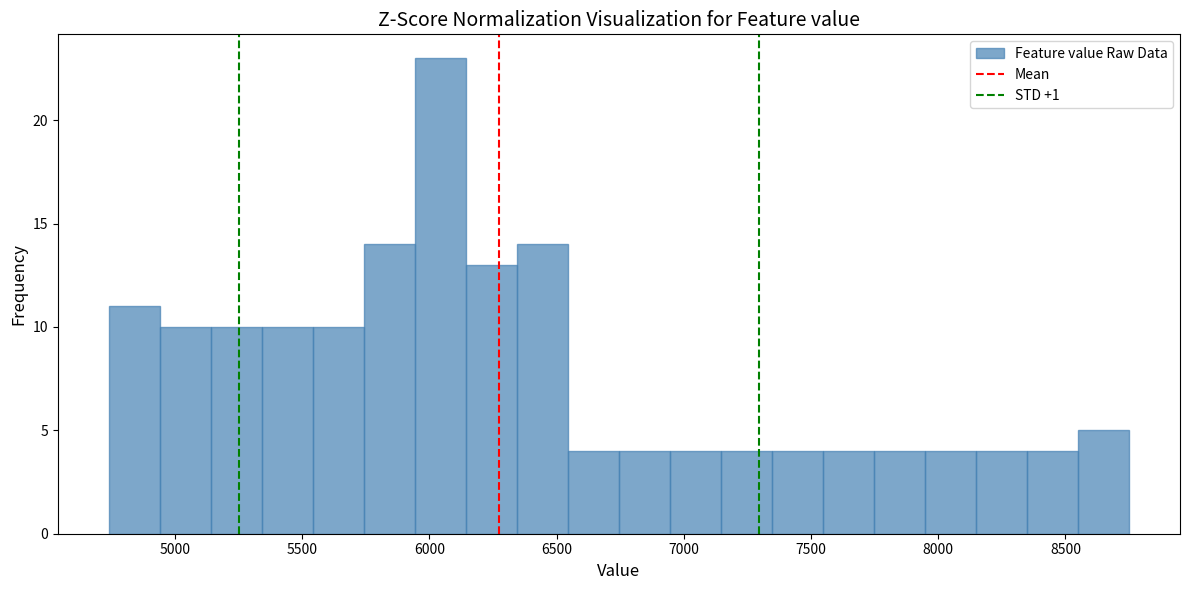

Reading left to right, list every bar in this chart as the range it spans on the x-axis followed by its height. Neither the bar edges nor the heights are printed on the chart, so give them approximately, as read against the axes.

4750 to 4950: 11
4950 to 5150: 10
5150 to 5350: 10
5350 to 5550: 10
5550 to 5750: 10
5750 to 5950: 14
5950 to 6150: 23
6150 to 6350: 13
6350 to 6550: 14
6550 to 6750: 4
6750 to 6950: 4
6950 to 7150: 4
7150 to 7350: 4
7350 to 7550: 4
7550 to 7750: 4
7750 to 7950: 4
7950 to 8150: 4
8150 to 8350: 4
8350 to 8550: 4
8550 to 8750: 5